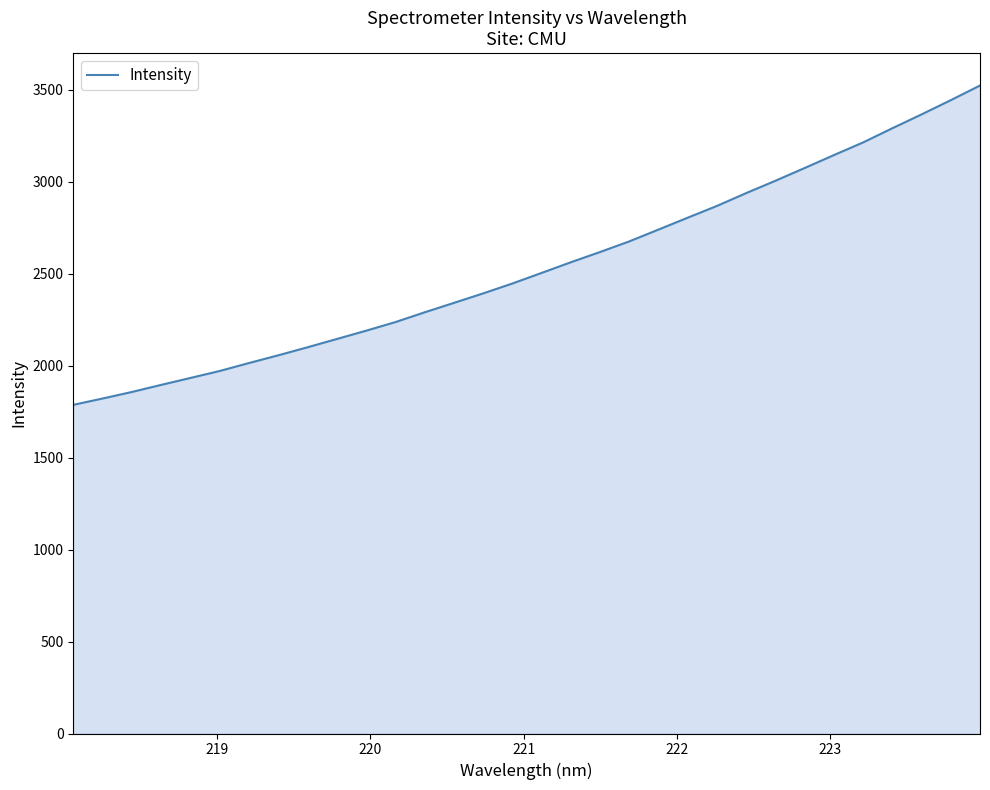

What is the minimum value shown in the chart?

1786.5